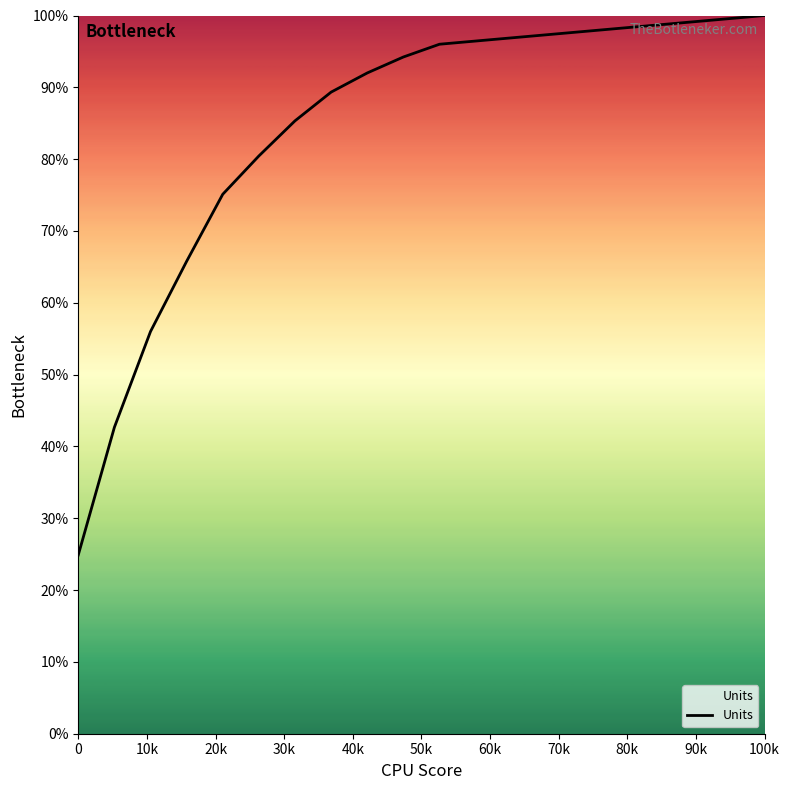

What is the sum of all values?

1685.8